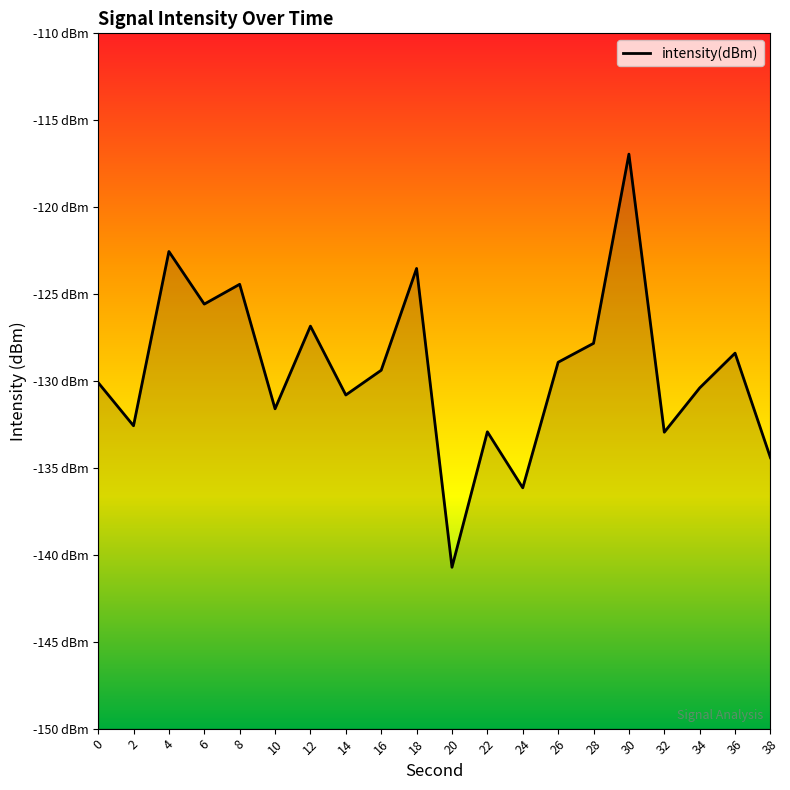

What is the average value?

-129.4